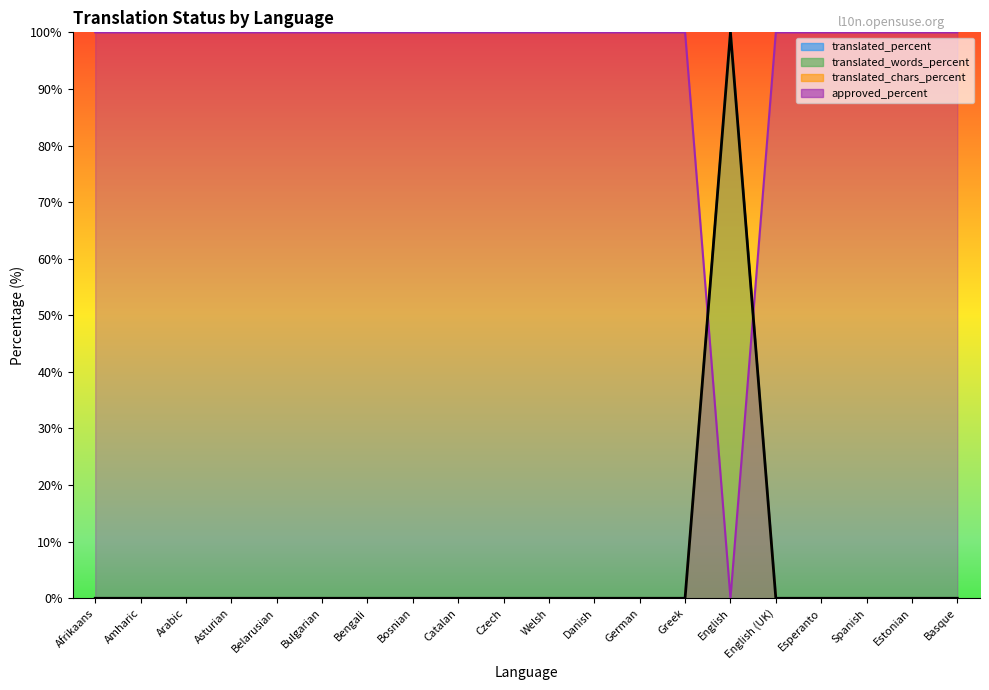

Where is translated_chars_percent nearest to the value 50?

Afrikaans